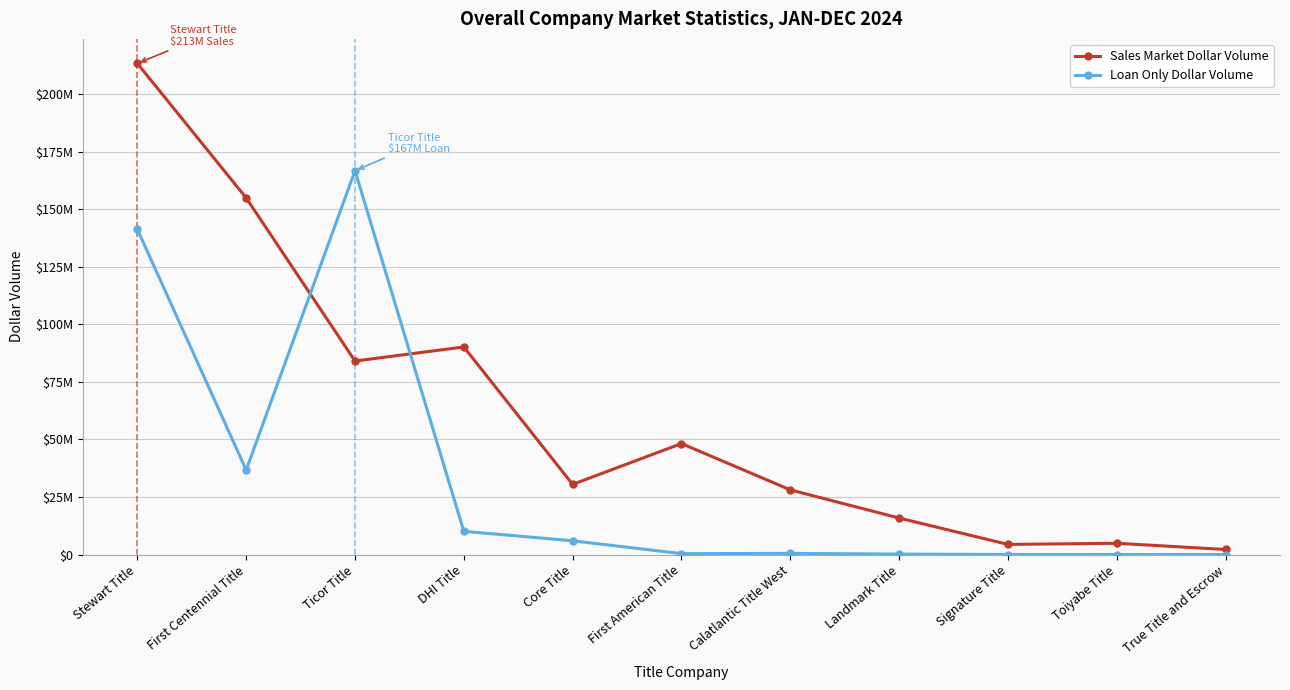

Between which two adjacent categories do Sales Market Dollar Volume and Loan Only Dollar Volume first intersect?

First Centennial Title and Ticor Title